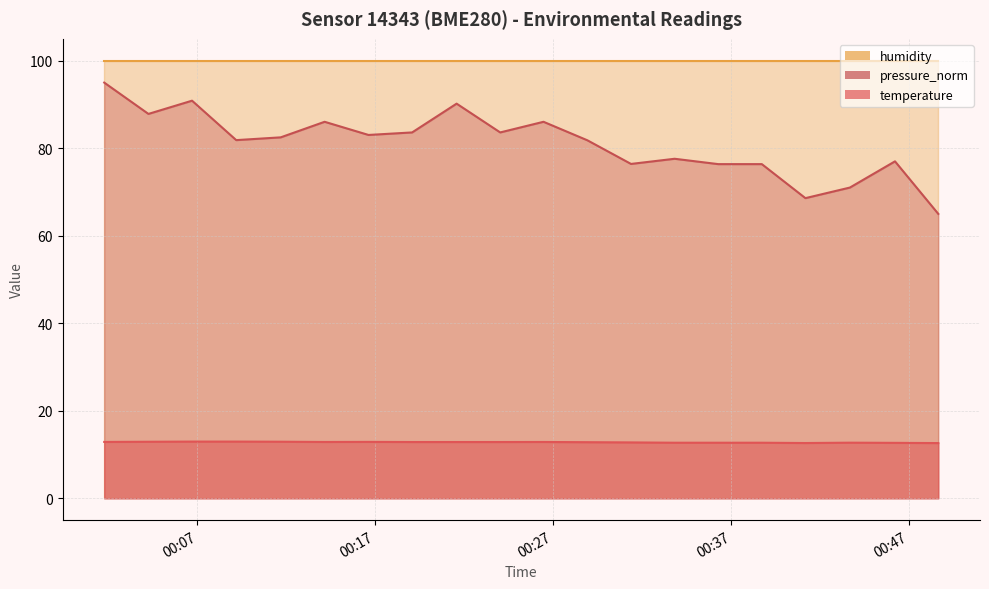

What is the difference between the maximum and minimum values in the pressure_norm series?

30.0